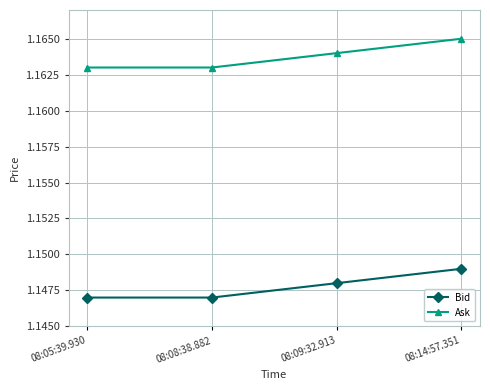

List the series in order of their overall mean, highest first.

Ask, Bid